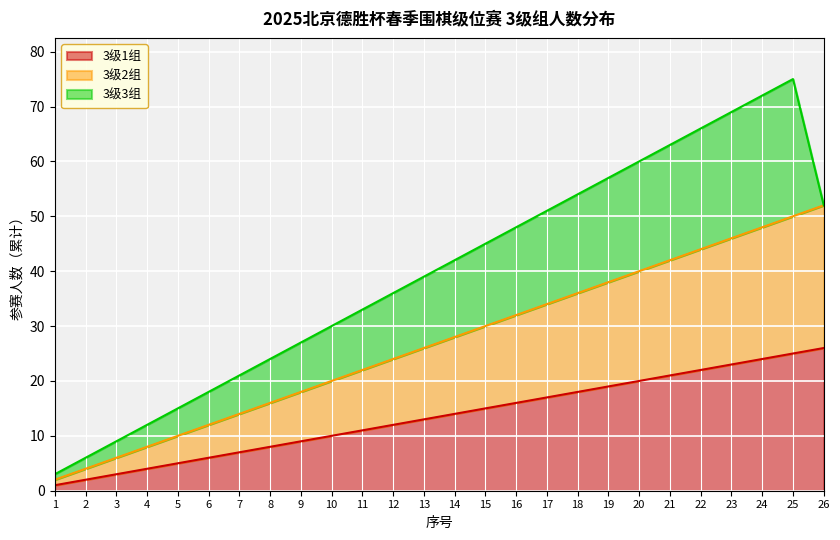

True or false: 3级2组 and 3级1组 cross at least once.

False